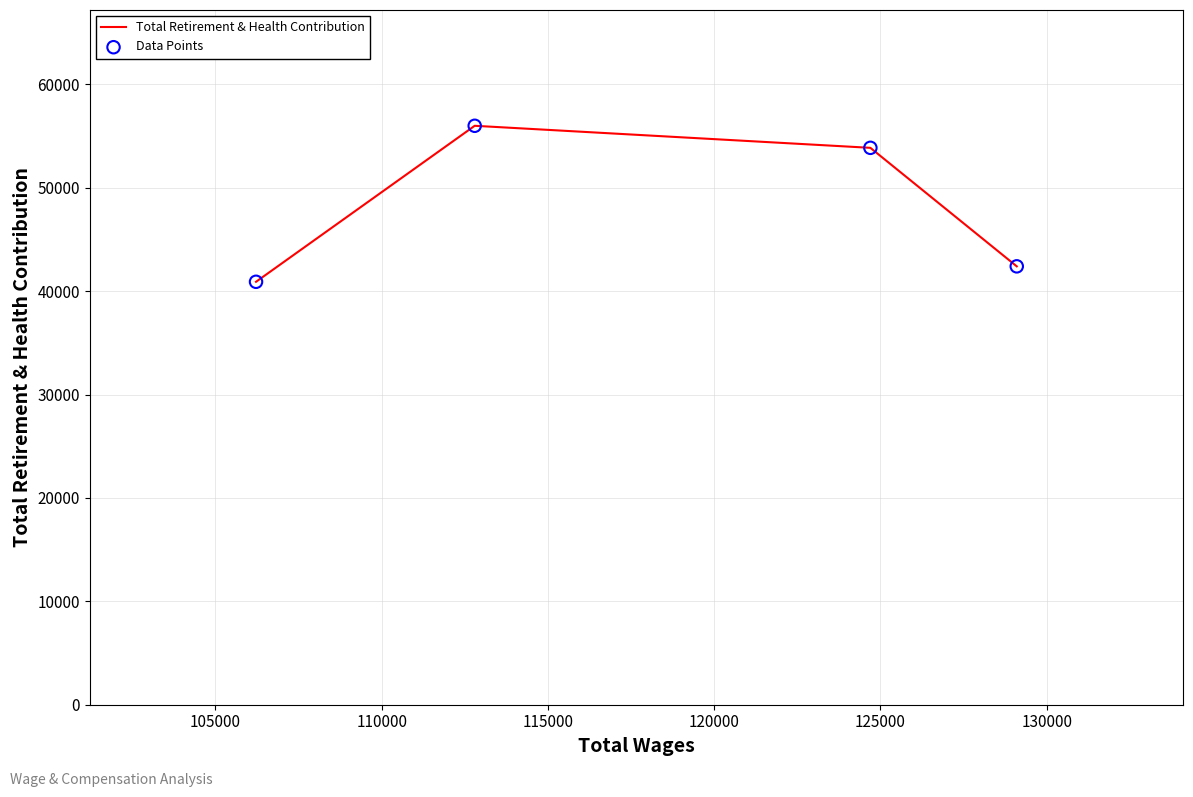

What are all the series names shown in the legend?

Total Retirement & Health Contribution, Data Points